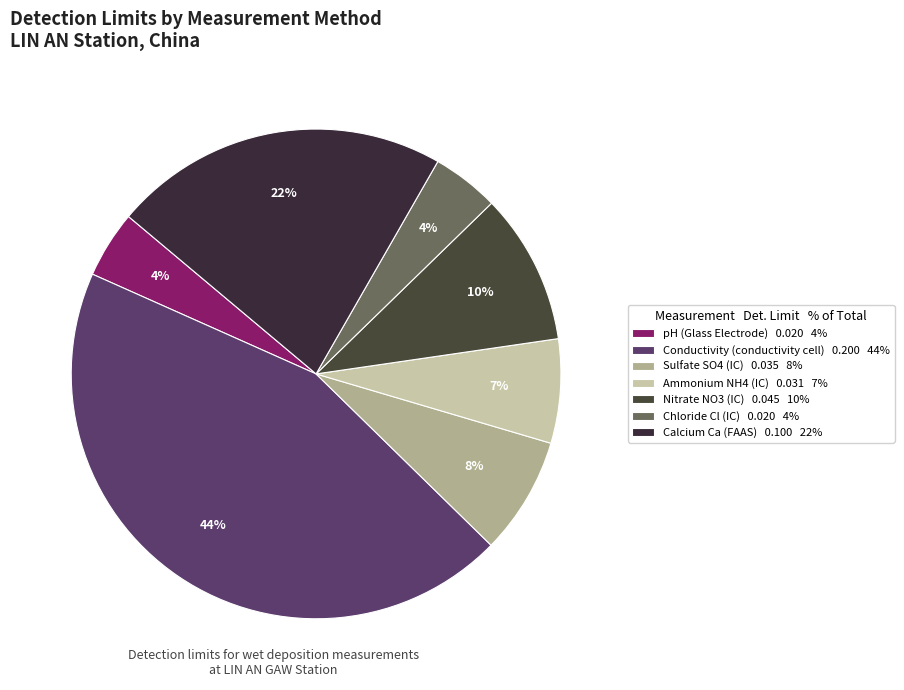

Does Sulfate SO4 (IC) account for over 50% of the chart?

No